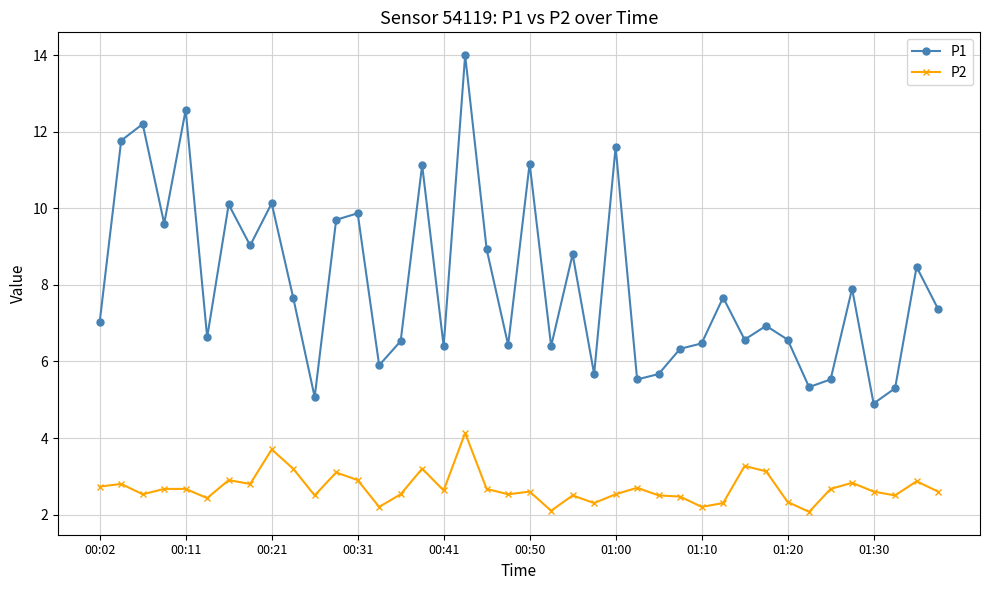

True or false: P1 and P2 intersect in this chart.

False